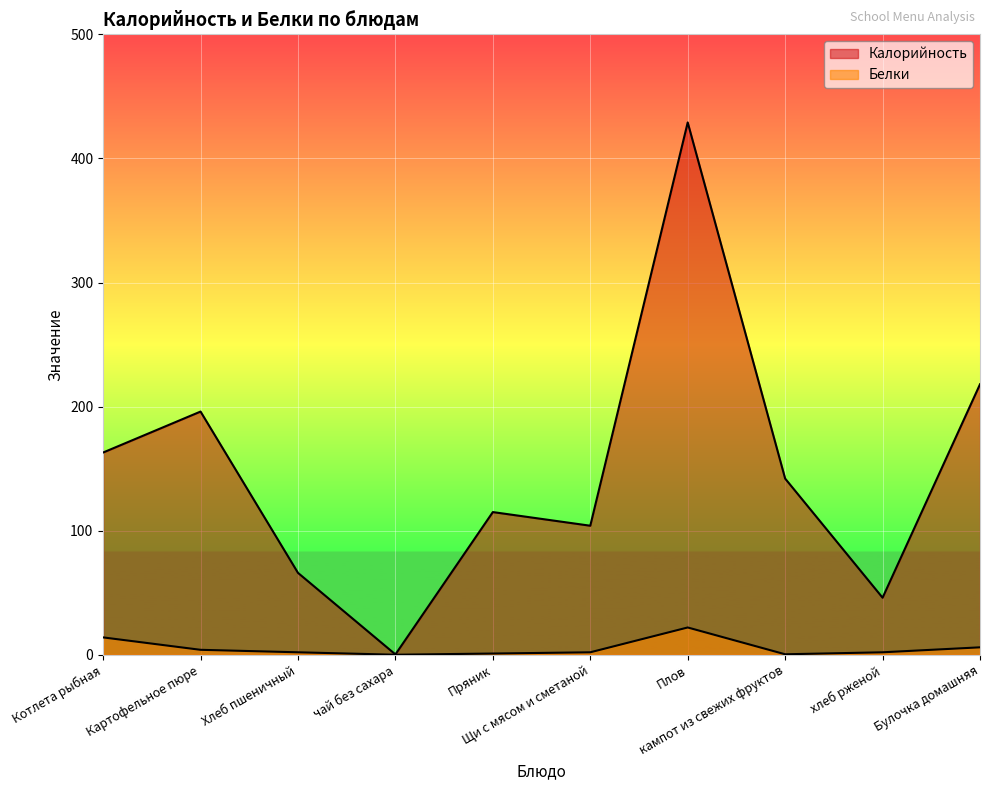

How many lines are shown in the chart?

2